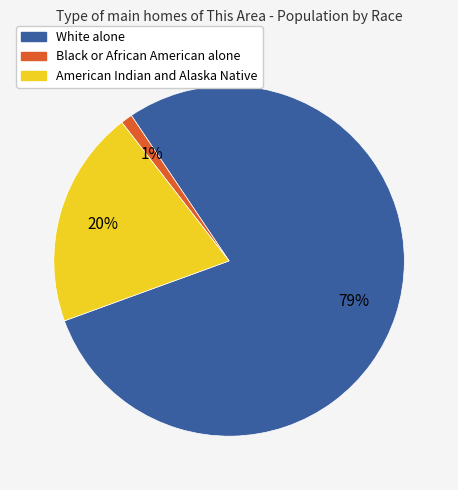

Between White alone and Black or African American alone, which is larger?

White alone